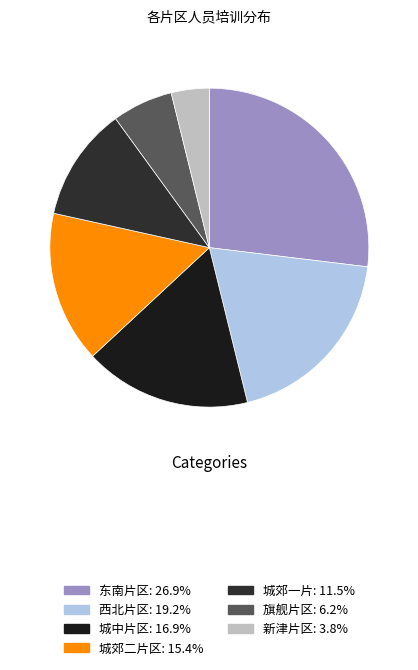

What percentage do 东南片区 and 城中片区 together represent?

43.8%